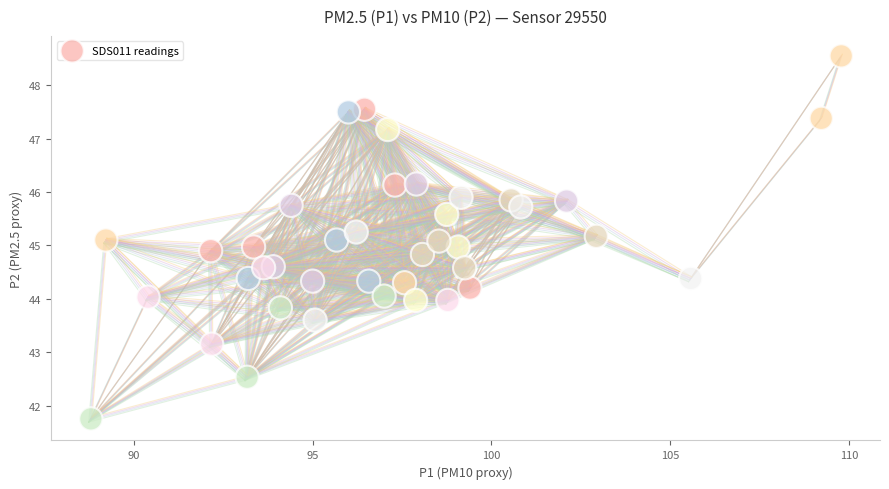

What is the range of Y values (max minus min)?

6.8